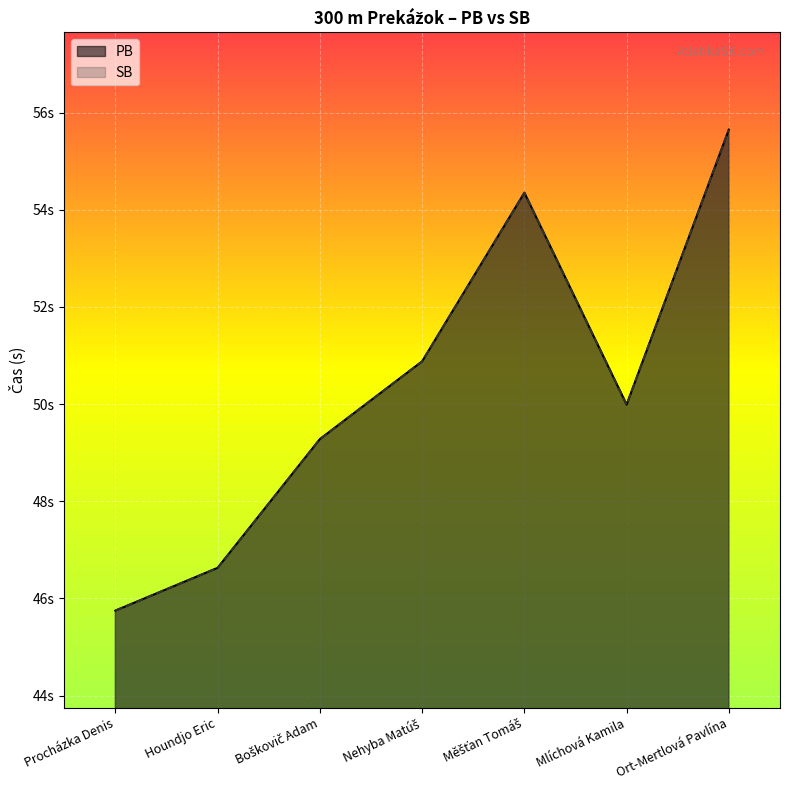

True or false: SB and PB intersect in this chart.

False